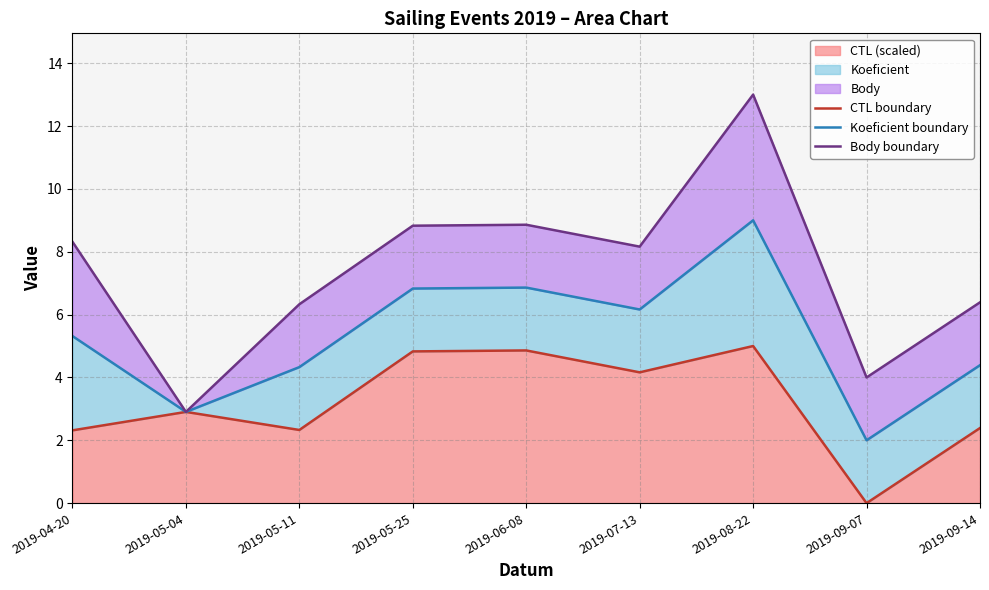

The CTL boundary series shows 2.9 at 2019-05-04. True or false?

True